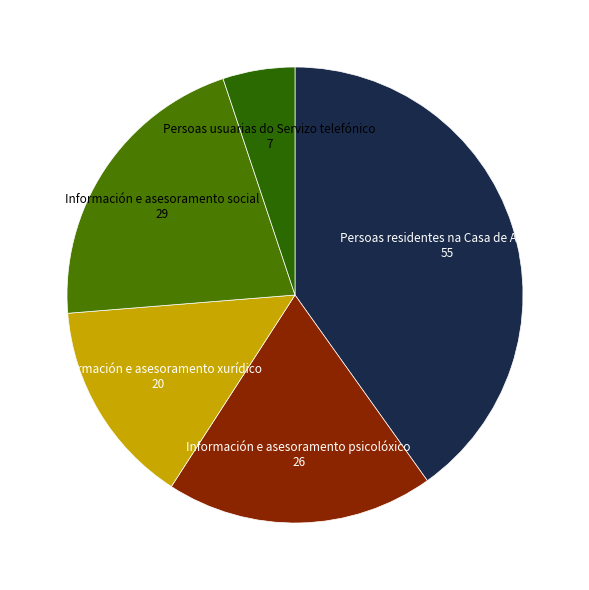

How many slices are in this pie chart?

5